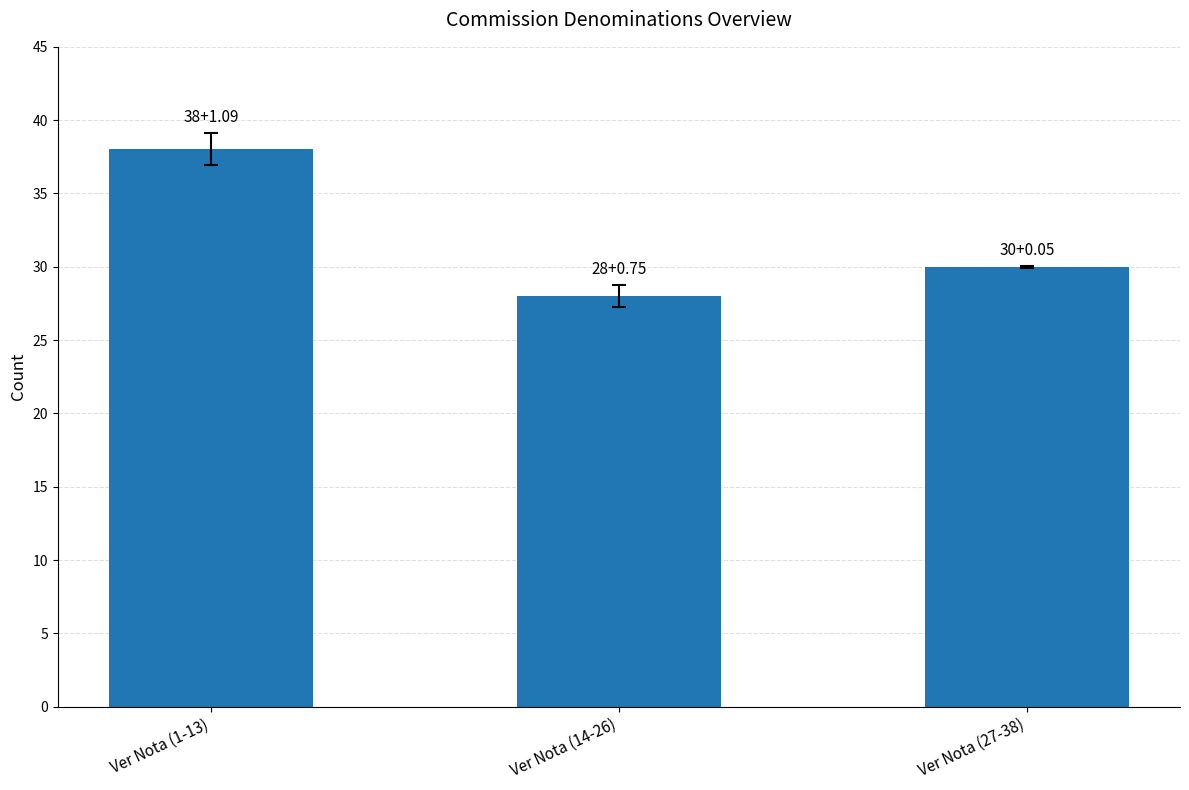

True or false: the data shows 38 at Ver Nota (1-13).

True